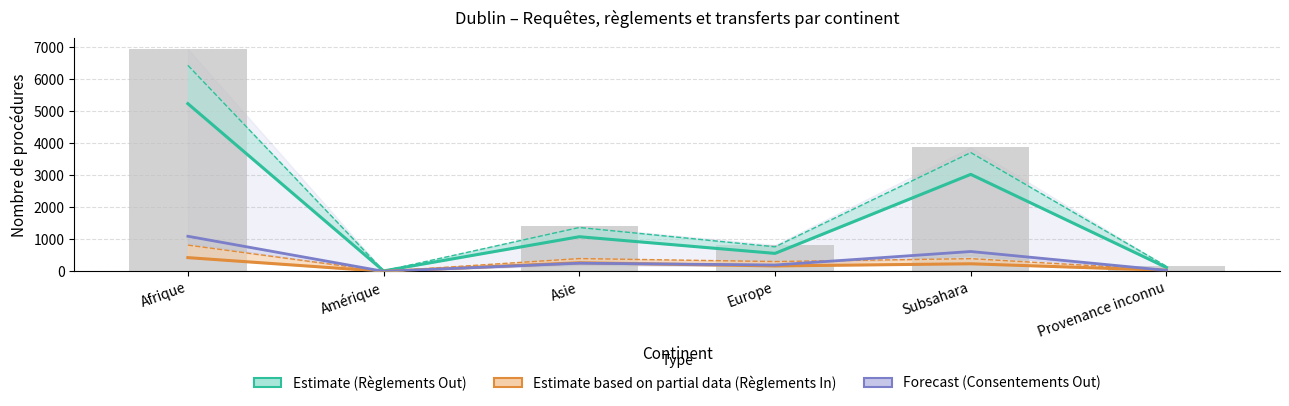

Which category has the highest value in the Estimate based on partial data (Règlements In) series?

Afrique